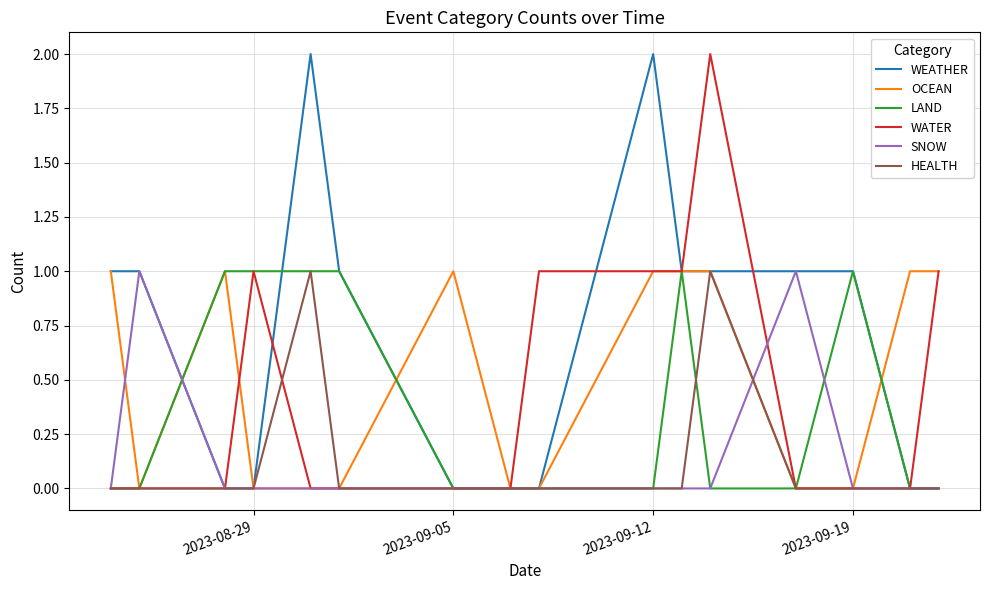

Which series has the largest total across all categories?

WEATHER